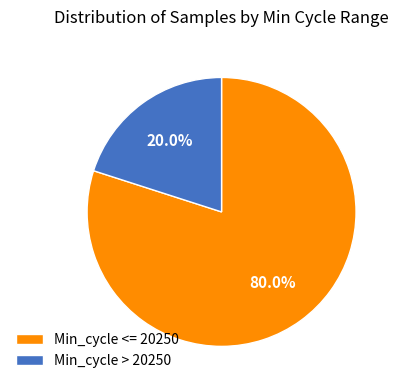

How many slices are in this pie chart?

2